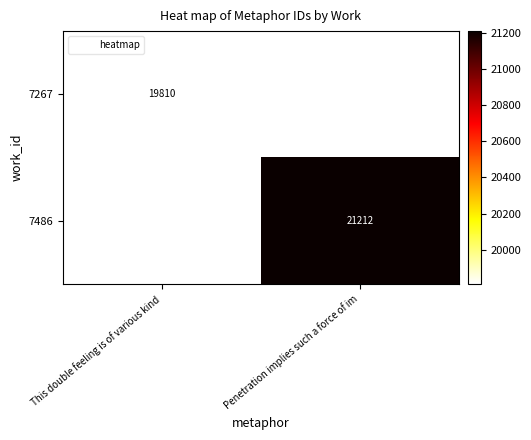

What is the lowest value of the 7267 series?

19810.0